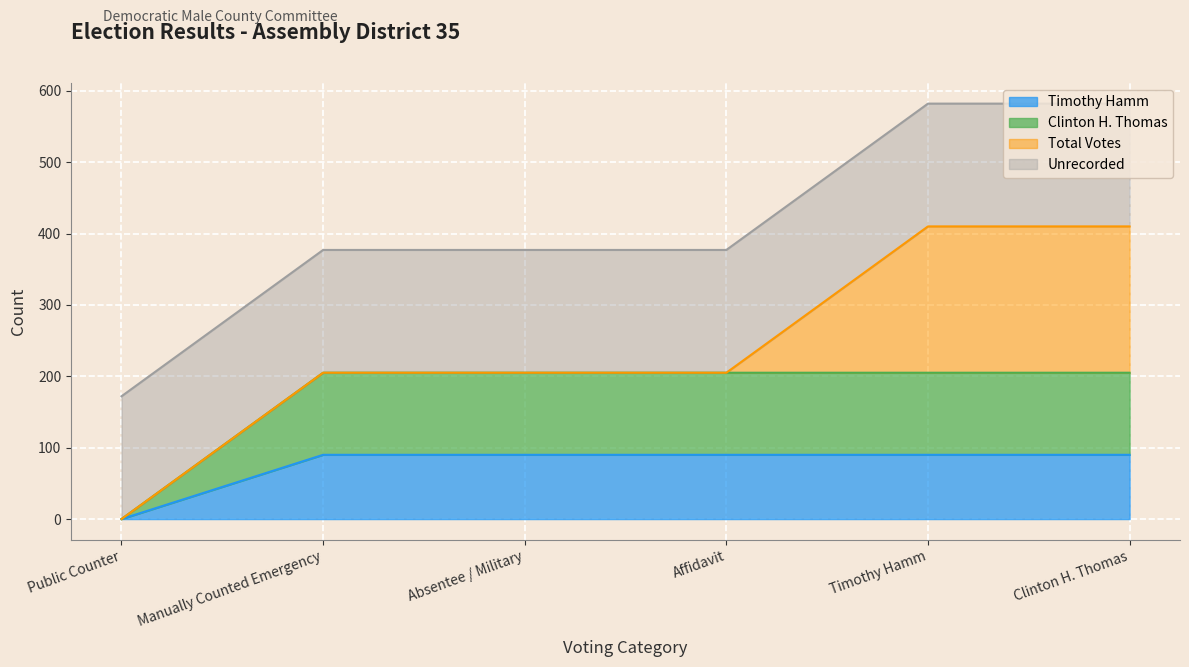

At which label does Timothy Hamm reach its minimum?

Public Counter